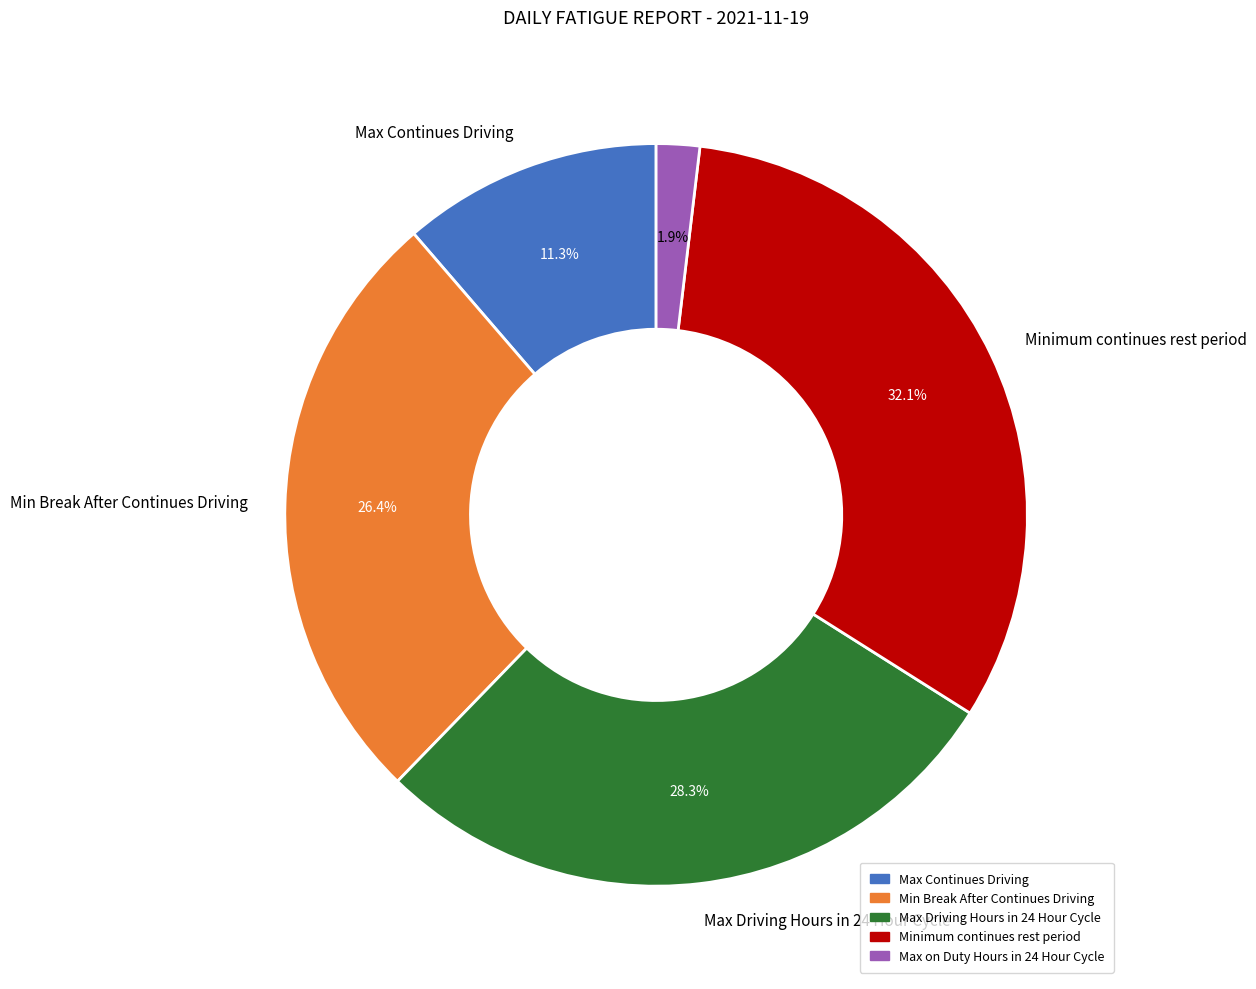

Which has a higher value, Max on Duty Hours in 24 Hour Cycle or Minimum continues rest period?

Minimum continues rest period